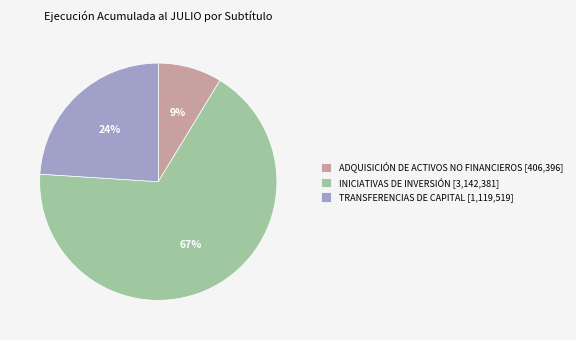

Rank the categories by value from highest to lowest.

INICIATIVAS DE INVERSIÓN [3,142,381], TRANSFERENCIAS DE CAPITAL [1,119,519], ADQUISICIÓN DE ACTIVOS NO FINANCIEROS [406,396]